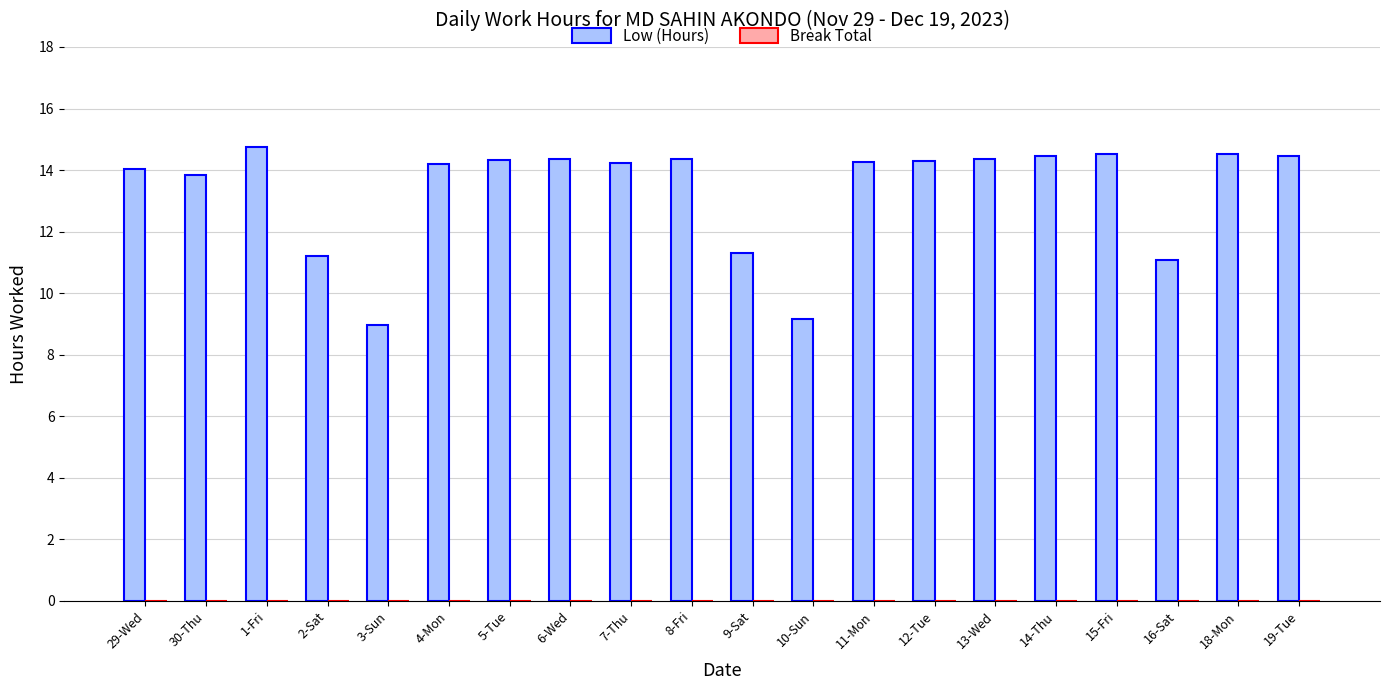

What is the average value?

13.3